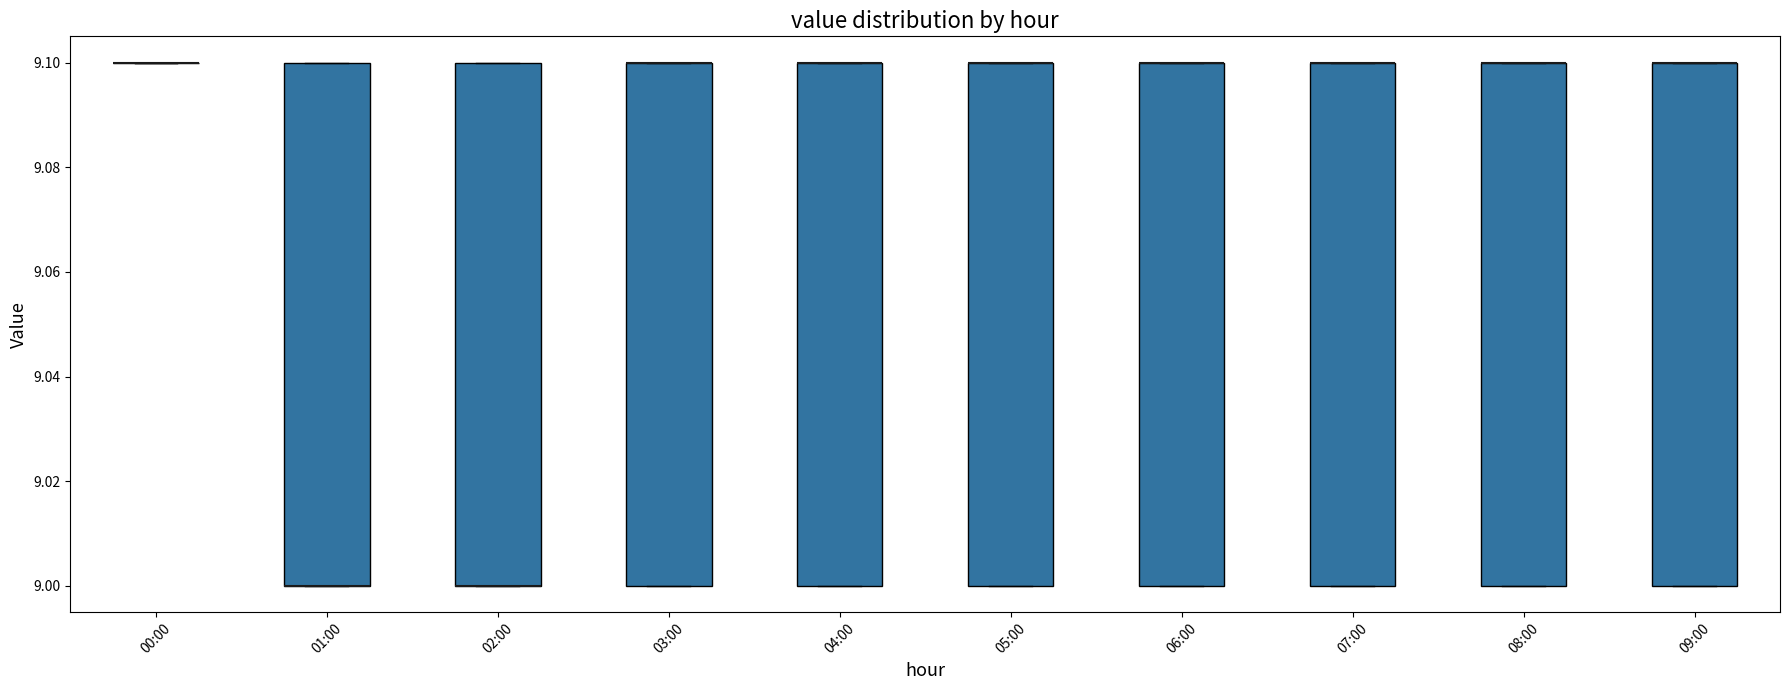

Reading left to right, transcribe this box plot: for each box, give where its median line is, the range the box spans, and where its two whiskers end, as read against the y-axis. The values are not printed on the chart, so give them approximately, as read against the axis.

00:00: box collapsed to a line at 9.1, whiskers 9.1 to 9.1
01:00: median 9.0 (drawn on the box's lower edge), box 9.0 to 9.1, whiskers 9.0 to 9.1
02:00: median 9.0 (drawn on the box's lower edge), box 9.0 to 9.1, whiskers 9.0 to 9.1
03:00: median 9.1 (drawn on the box's upper edge), box 9.0 to 9.1, whiskers 9.0 to 9.1
04:00: median 9.1 (drawn on the box's upper edge), box 9.0 to 9.1, whiskers 9.0 to 9.1
05:00: median 9.1 (drawn on the box's upper edge), box 9.0 to 9.1, whiskers 9.0 to 9.1
06:00: median 9.1 (drawn on the box's upper edge), box 9.0 to 9.1, whiskers 9.0 to 9.1
07:00: median 9.1 (drawn on the box's upper edge), box 9.0 to 9.1, whiskers 9.0 to 9.1
08:00: median 9.1 (drawn on the box's upper edge), box 9.0 to 9.1, whiskers 9.0 to 9.1
09:00: median 9.1 (drawn on the box's upper edge), box 9.0 to 9.1, whiskers 9.0 to 9.1